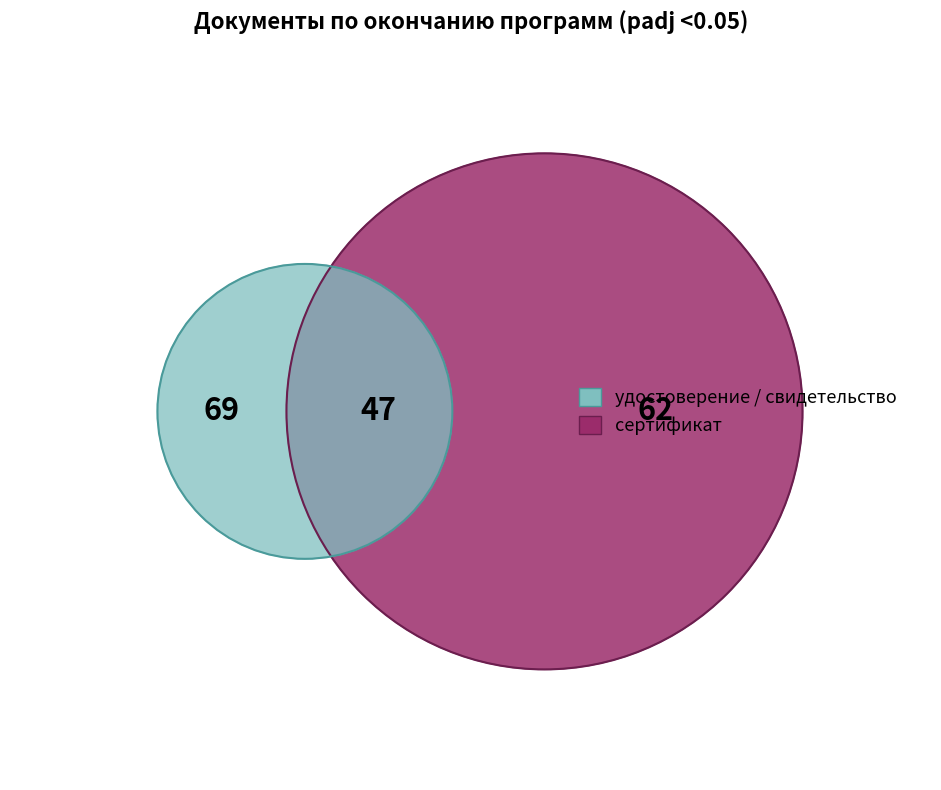

The сертификат slice represents 26% of the pie. True or false?

True